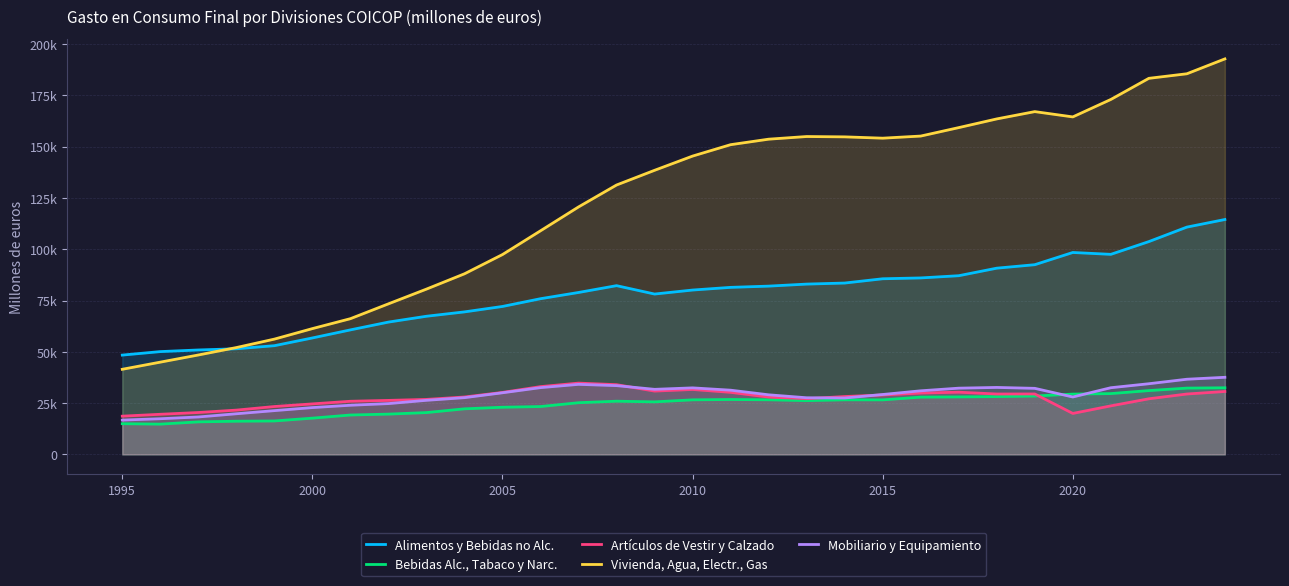

Is the value of Artículos de Vestir y Calzado at 1995 greater than the value of Vivienda, Agua, Electr., Gas at 2020?

No